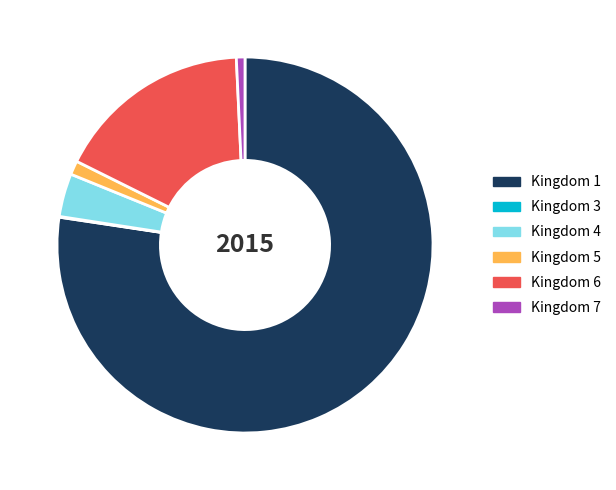

What is the ratio of the value at Kingdom 6 to the value at Kingdom 4?

4.6